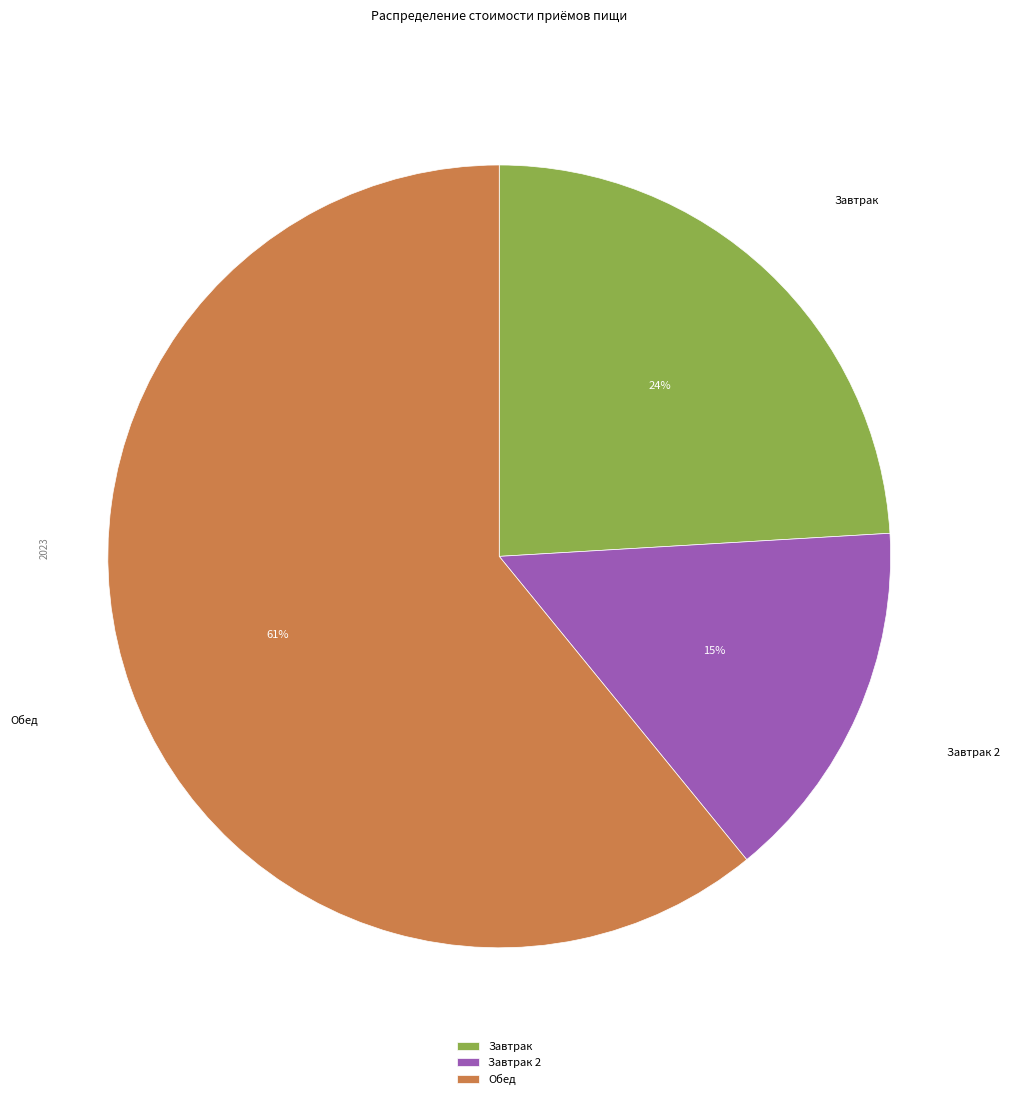

Which category has the smallest portion of the pie?

Завтрак 2